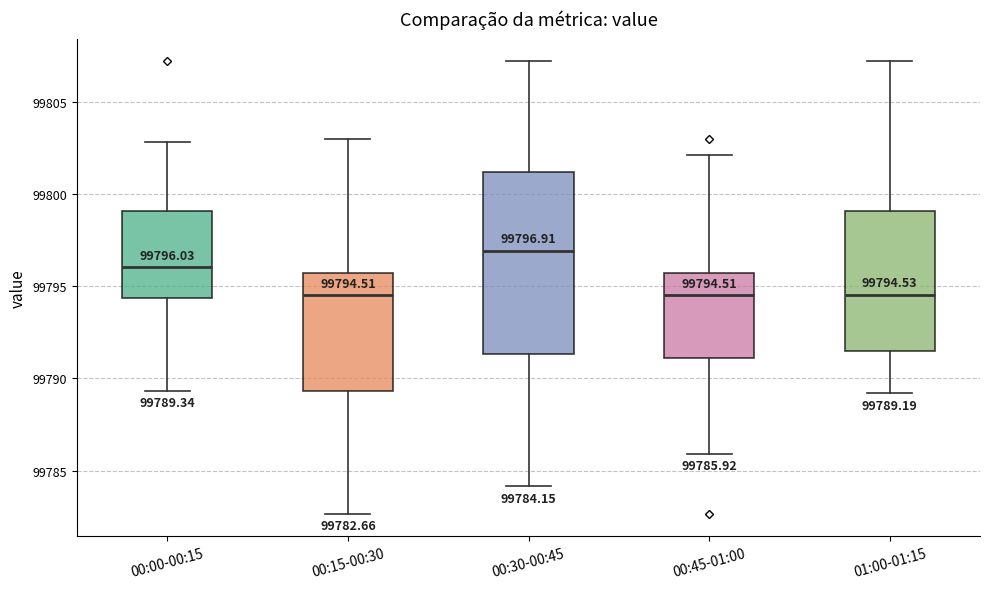

Comparing the boxes themselves (not the whiskers), which one is the tallest?

00:30-00:45